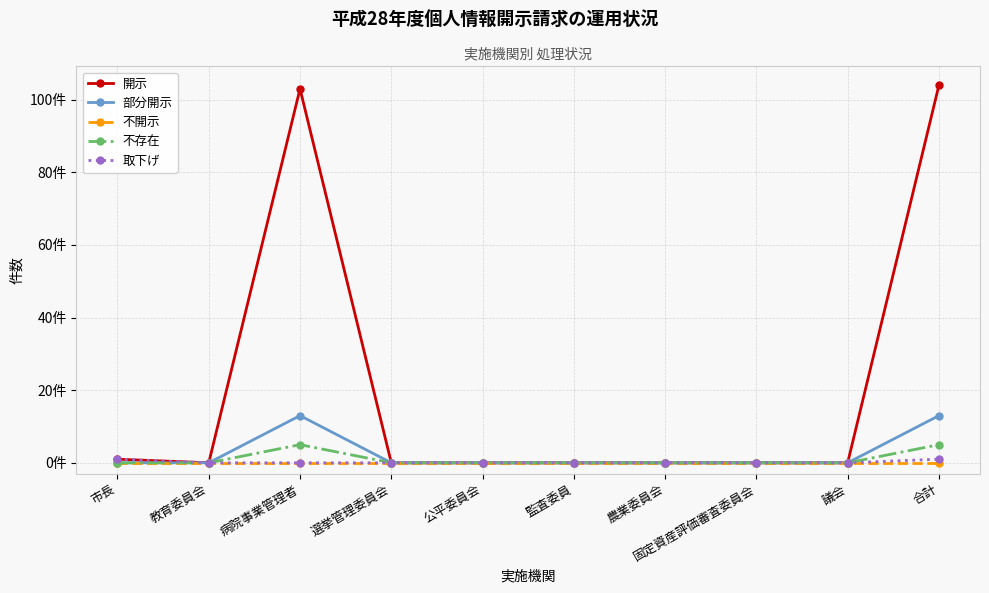

Does the chart display data point markers on the line(s)?

Yes